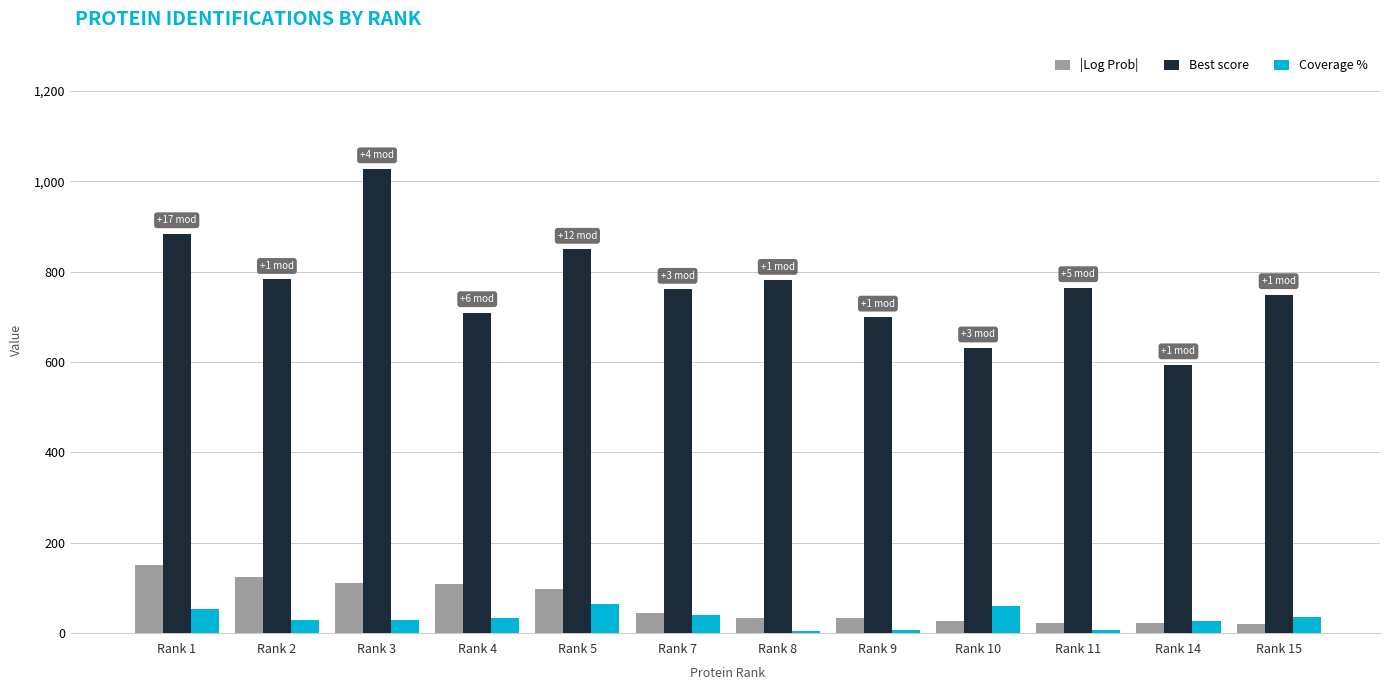

What is the total value across all series at Rank 10?

718.8